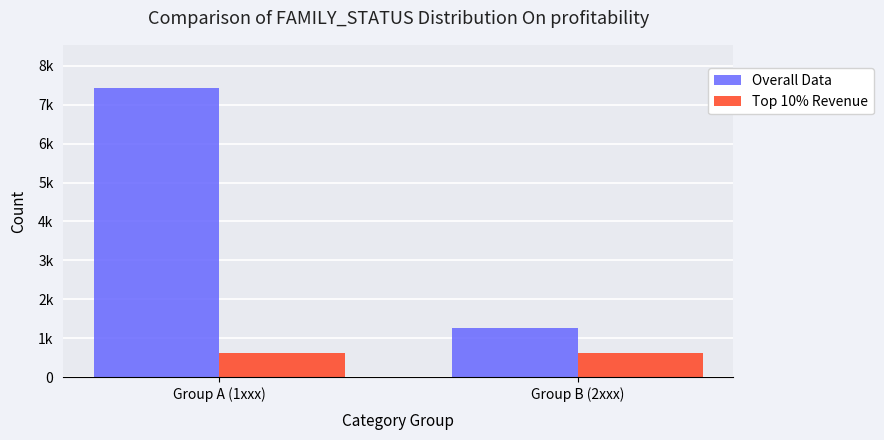

What is the label of the 2nd bar from the left?

Group B (2xxx)